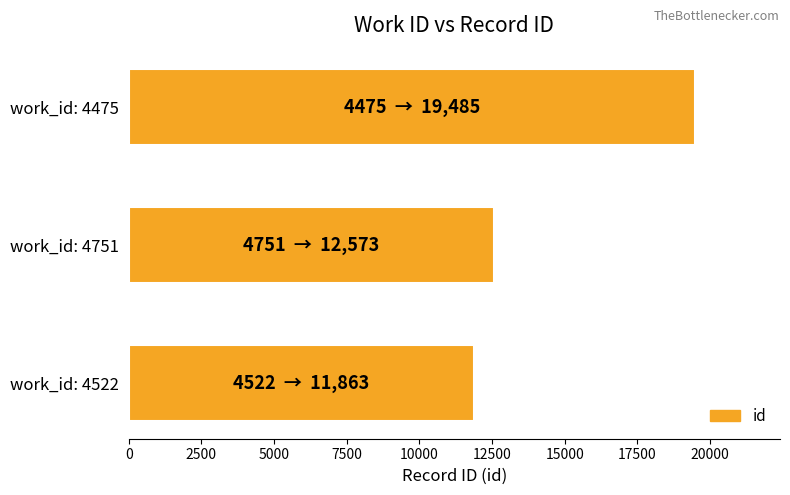

Rank the categories by value from lowest to highest.

work_id: 4522, work_id: 4751, work_id: 4475